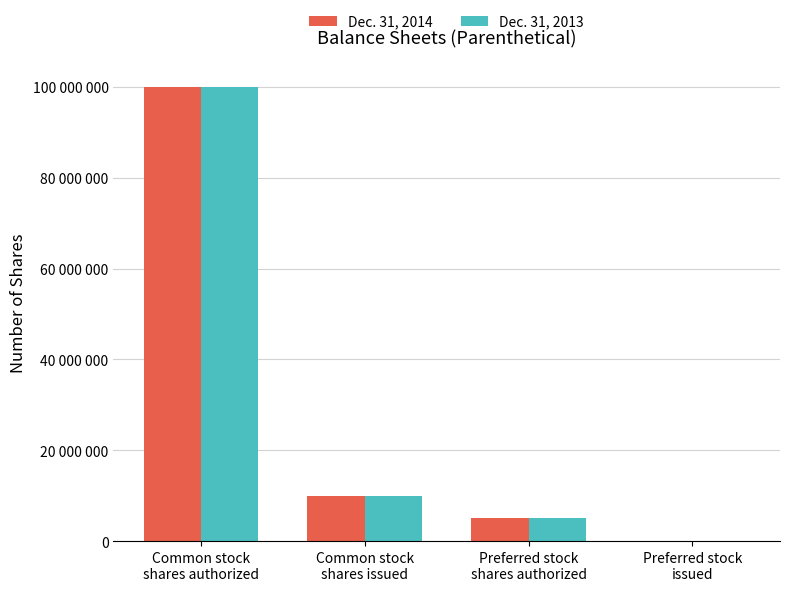

Does the chart contain stacked bars?

No